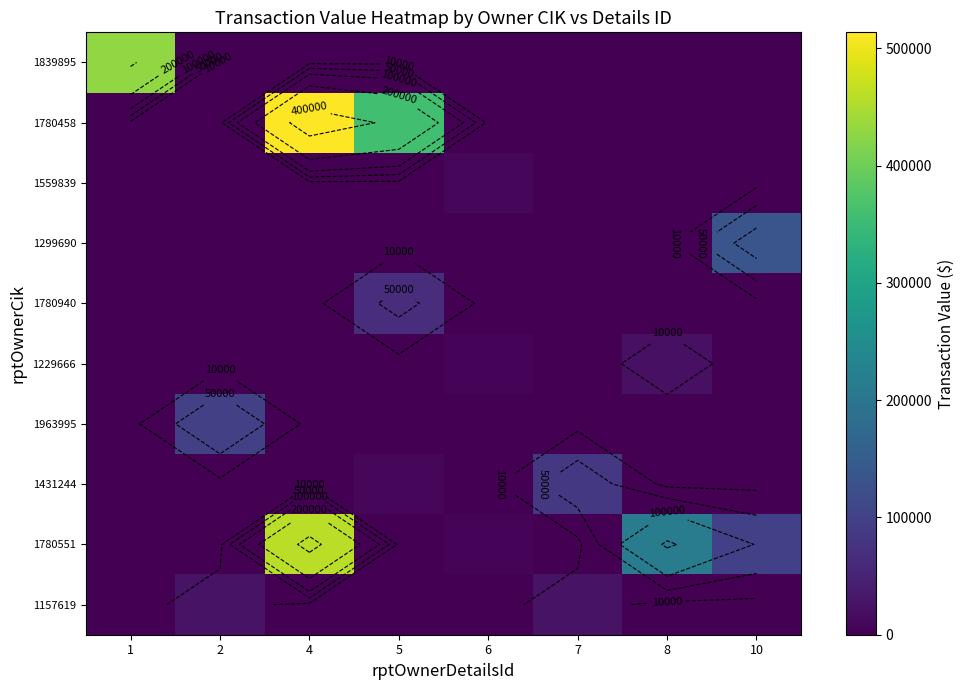

Count the number of categories in the chart.

8